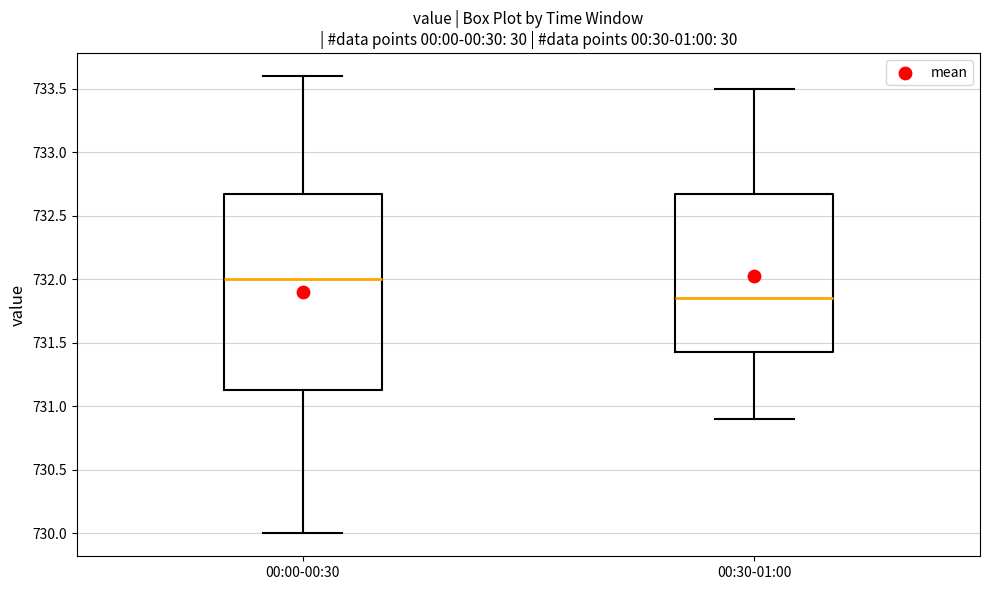

Reading left to right, read every box against the y-axis: the position of its median line, the range the box covers, and the ends of its whiskers. The values are not printed on the chart, so give them approximately, as read against the axis.

00:00-00:30: median 732.00, box 731.15 to 732.70, whiskers 730.00 to 733.60
00:30-01:00: median 731.85, box 731.45 to 732.70, whiskers 730.90 to 733.50